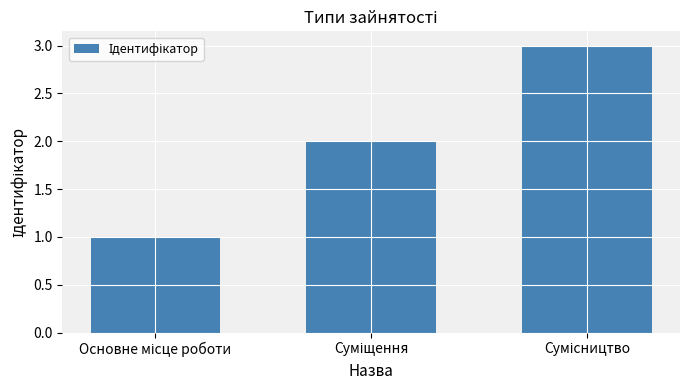

Does the chart contain stacked bars?

No